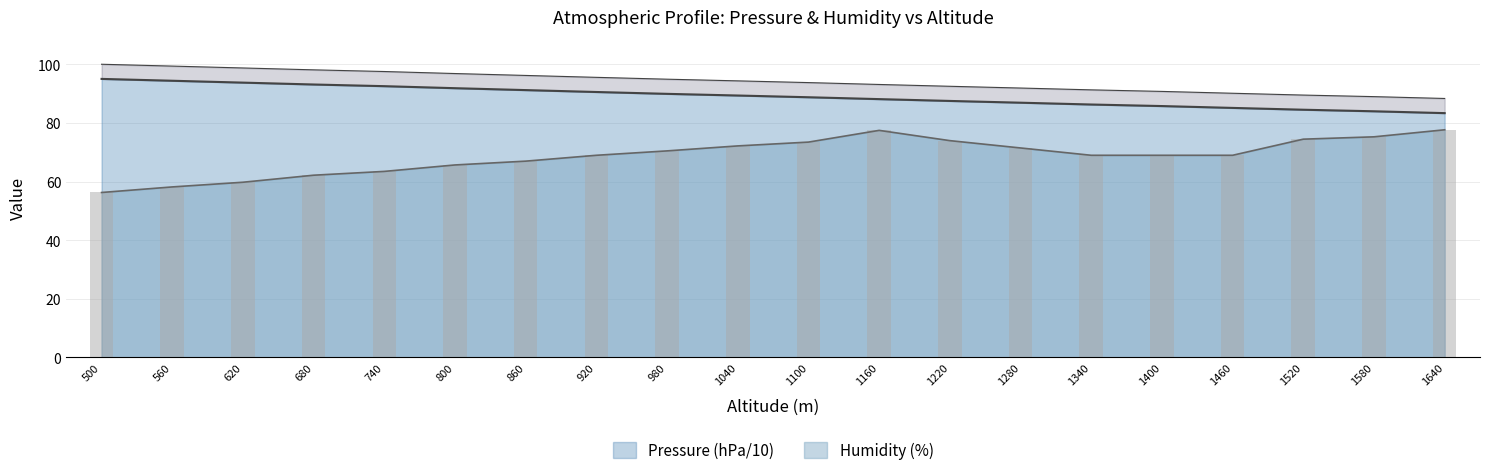

At which label does Pressure (hPa) first exceed 89?

500